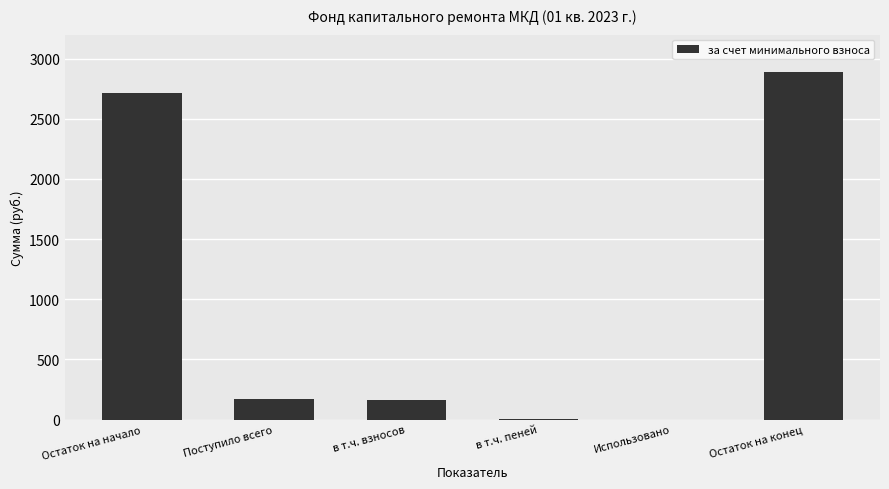

What is the maximum value shown in the chart?

2885.5